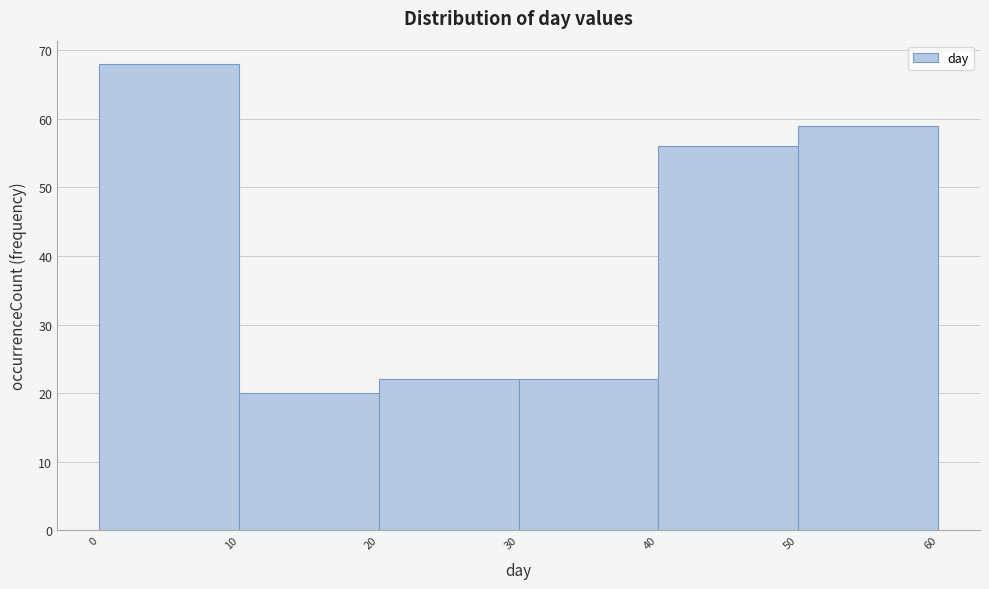

How tall is the bar that spans 50 to 60 on the x-axis? The values are not printed on the chart, so give them approximately, as read against the axis.

59